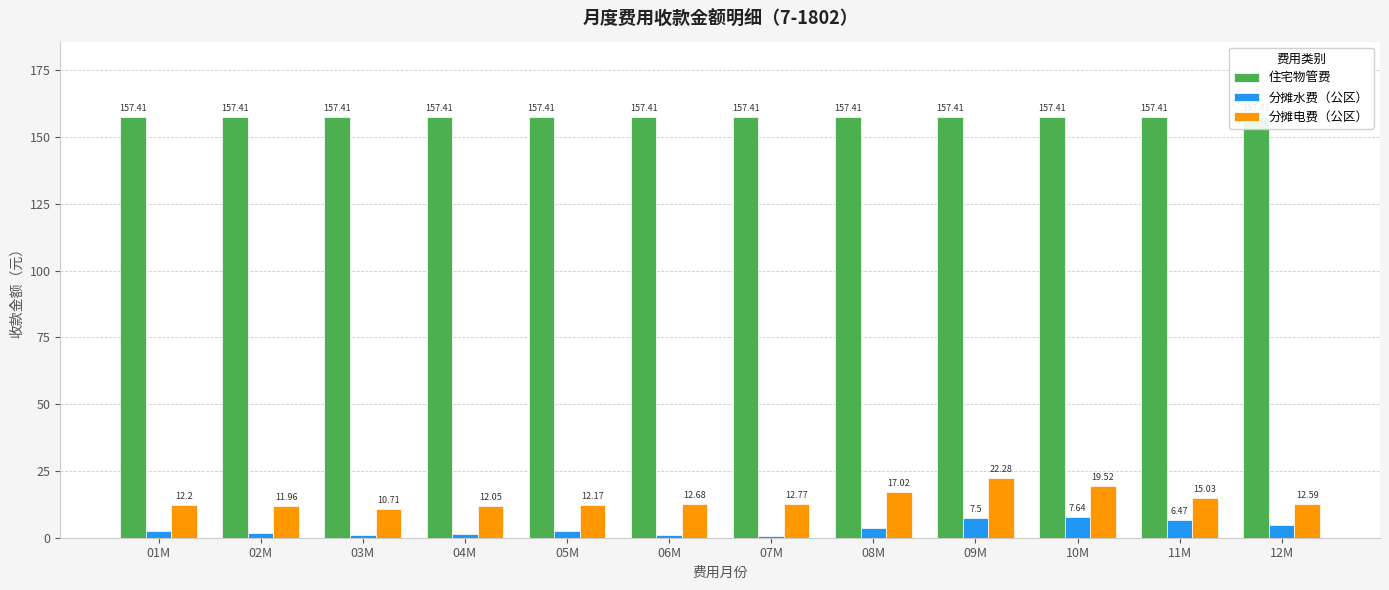

What is the approximate value of 住宅物管费 at 02M?

157.4